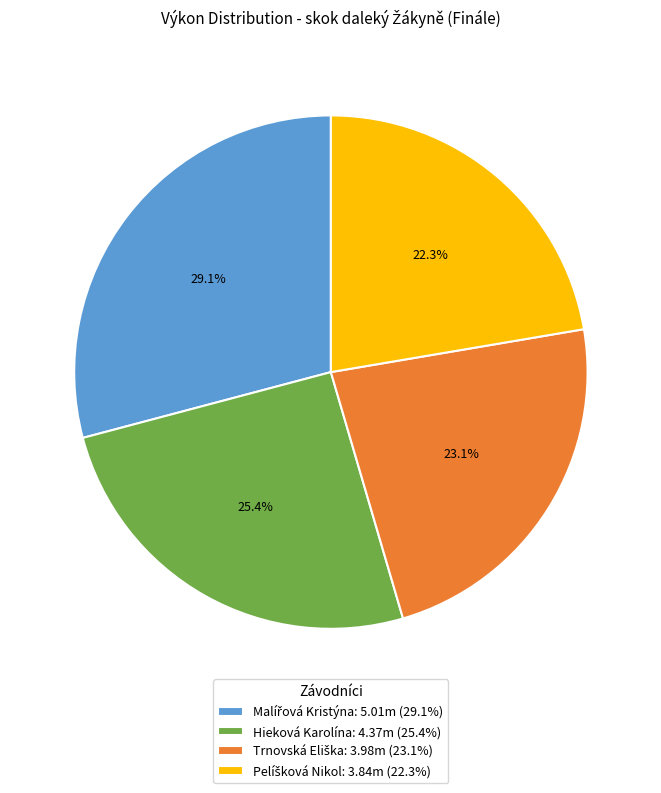

How much of the chart is everything except Hieková Karolína: 4.37m (25.4%)?

74.6%